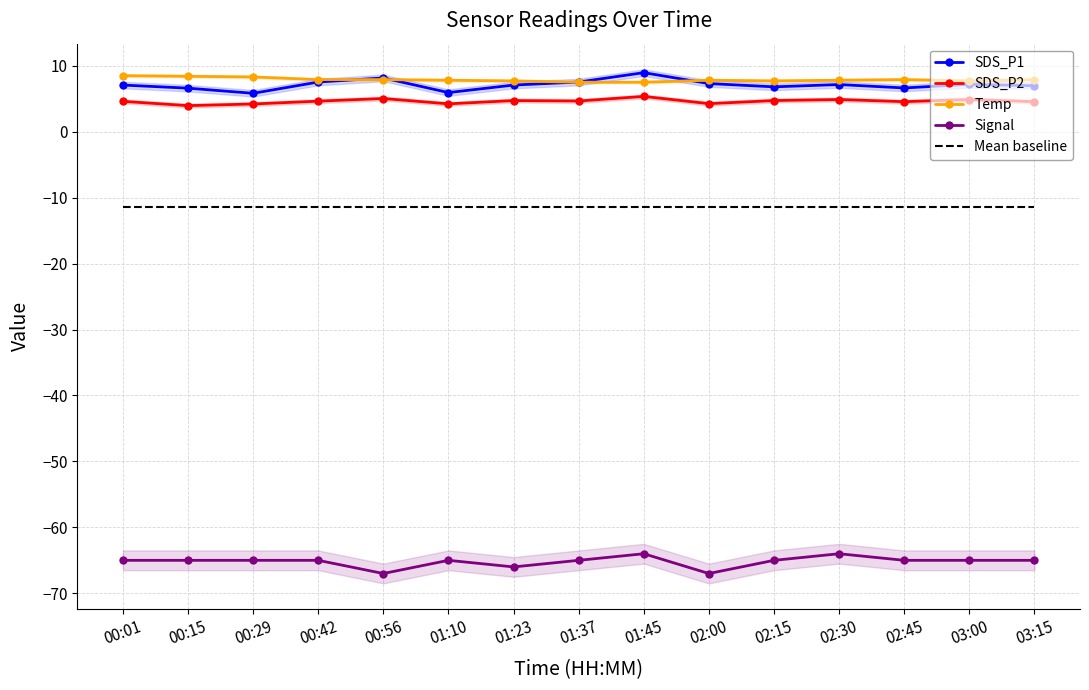

Which label corresponds to the smallest value in the chart?

00:56